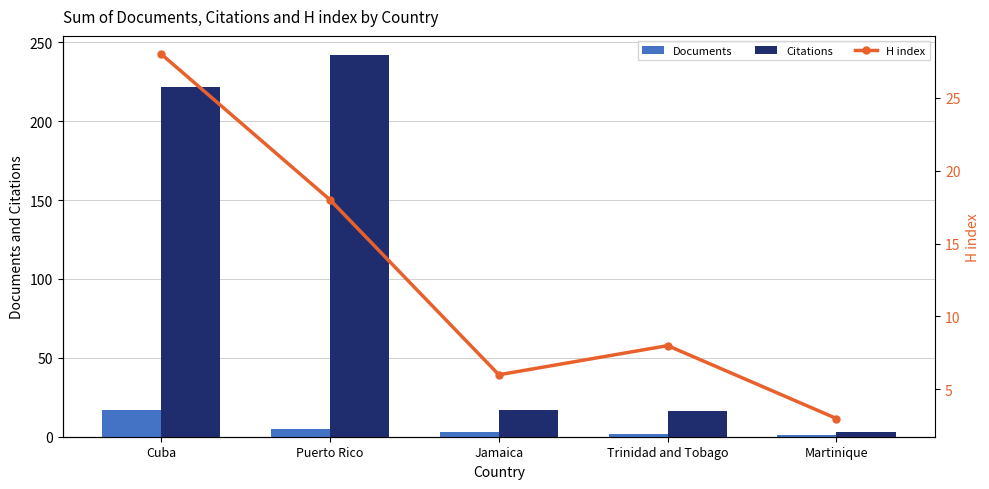

How many groups of bars are there?

5